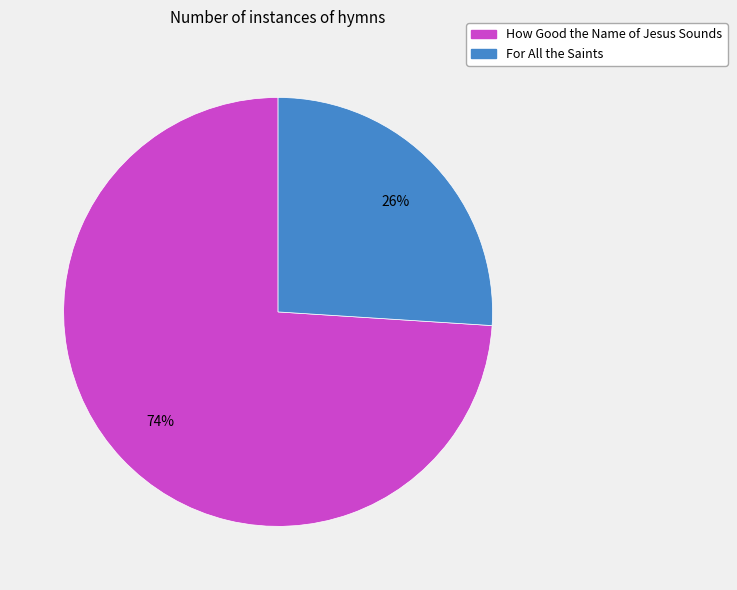

Does any single category account for the majority?

Yes